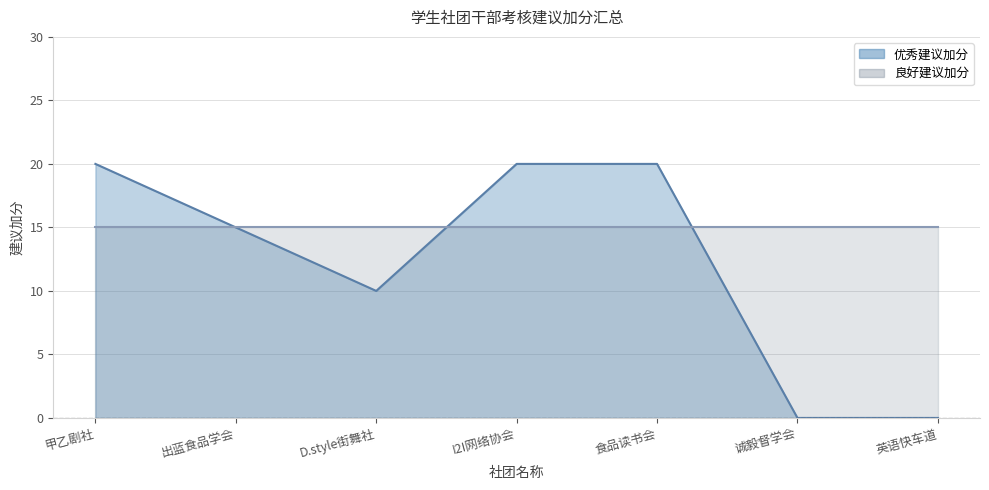

What is the sum of the values at I2I网络协会 and 食品读书会?

40